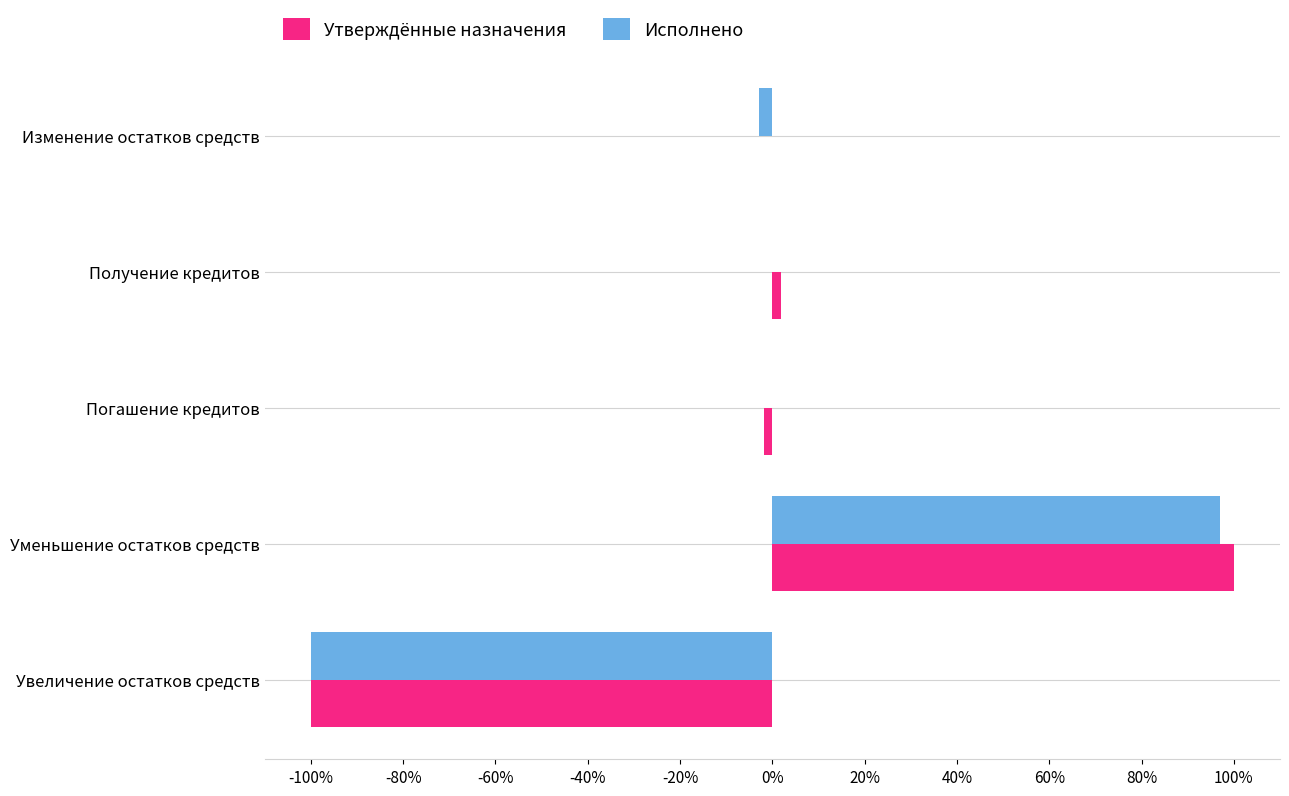

At which category is the sum across all series the highest?

Уменьшение остатков средств